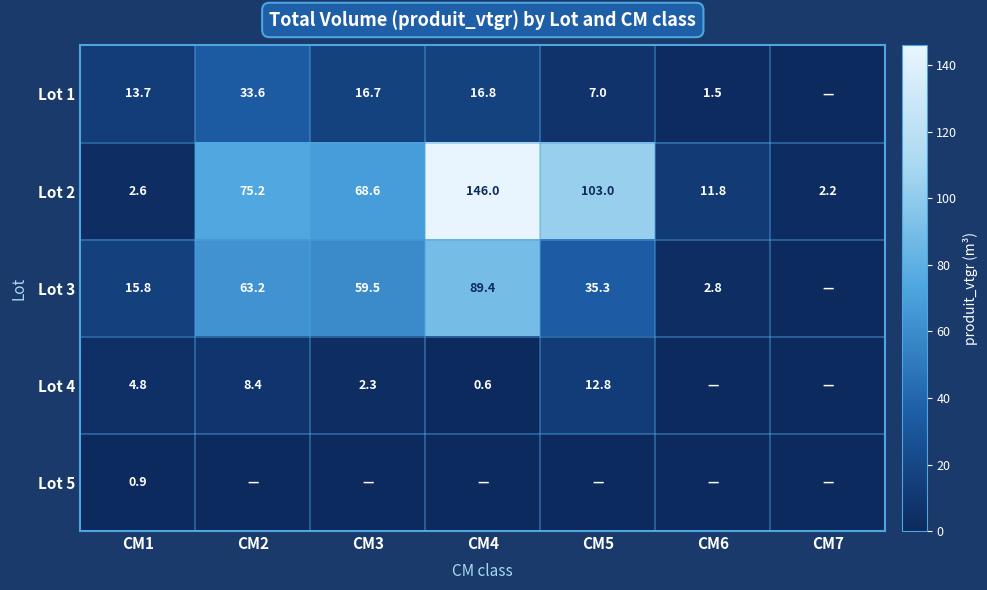

How many values in the Lot 2 series are below 68?

3